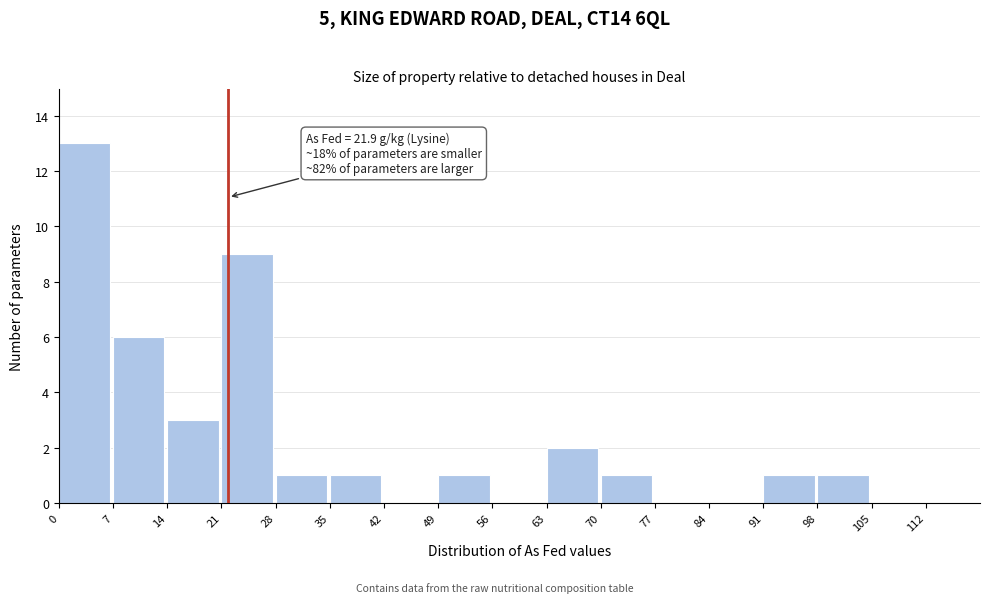

Over which range of the x-axis is the bar tallest?

0 to 7